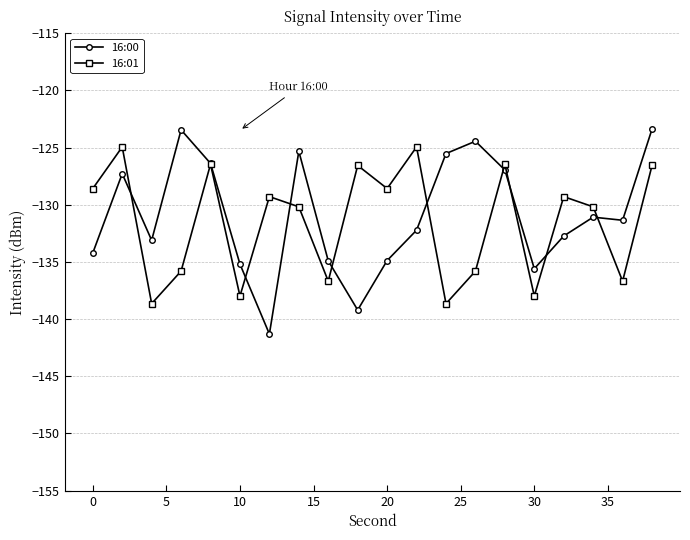

What is the average value of the 16:00 series?

-130.9